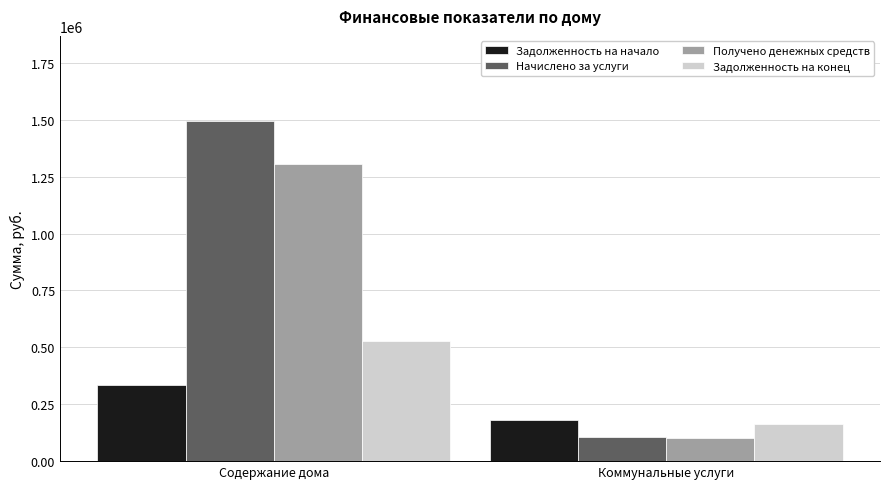

Which series has the widest spread of values?

Начислено за услуги